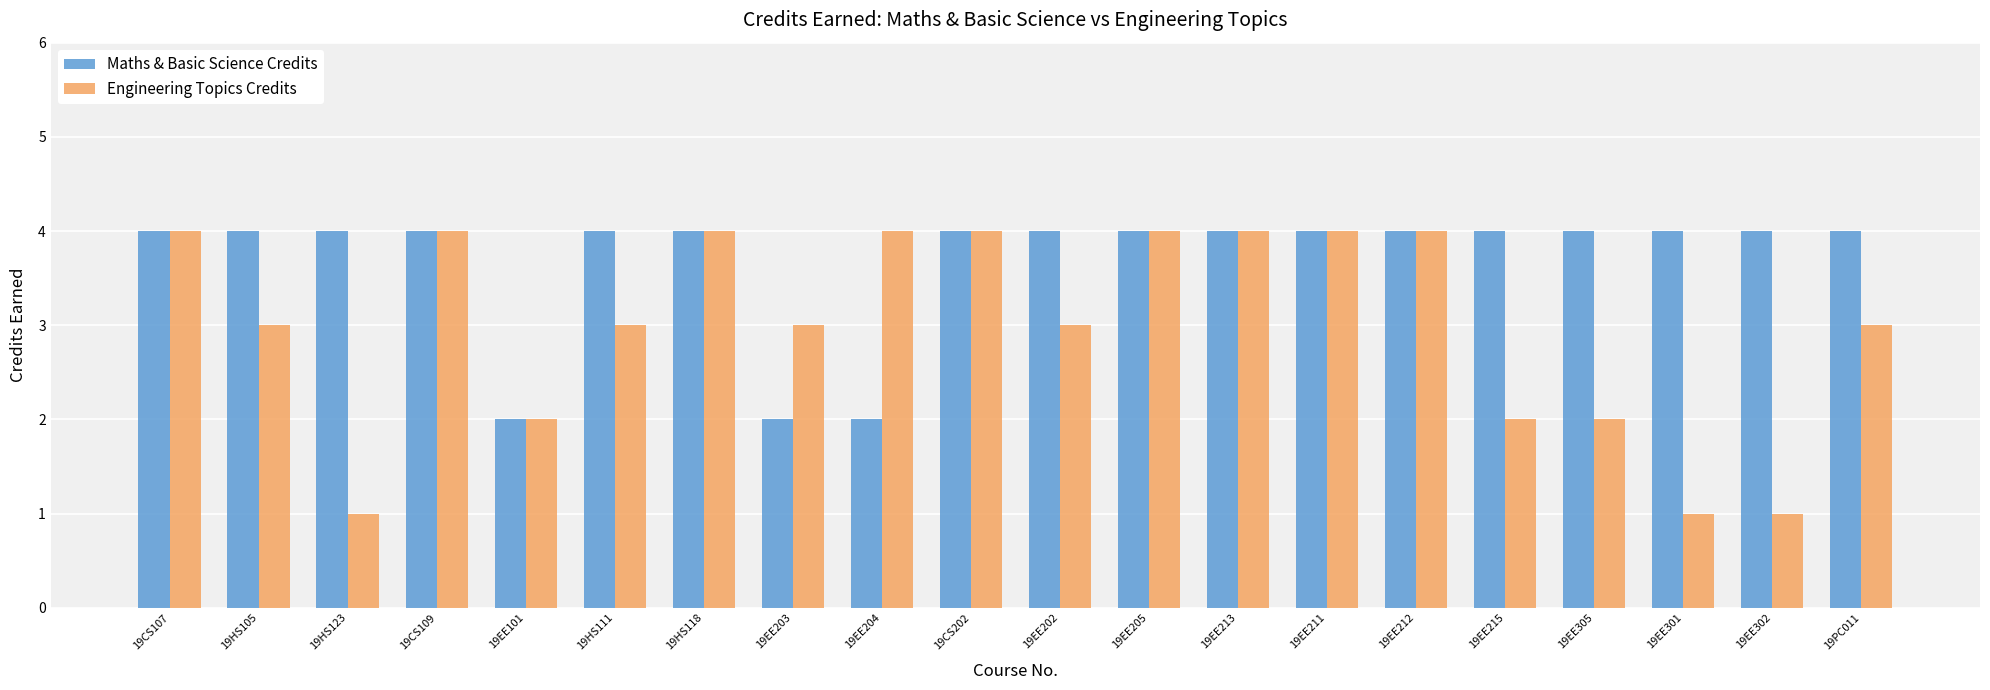

The value of Engineering Topics Credits at 19HS105 is 2. True or false?

False